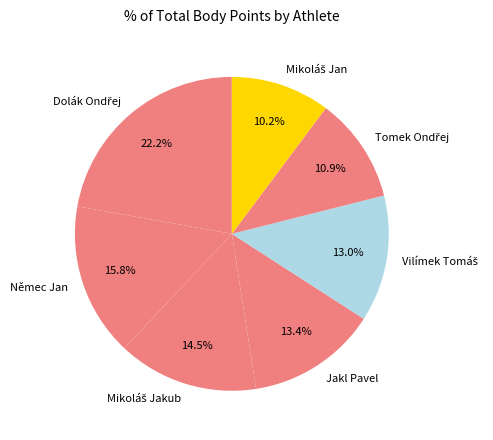

Is there any slice that represents more than half of the pie?

No